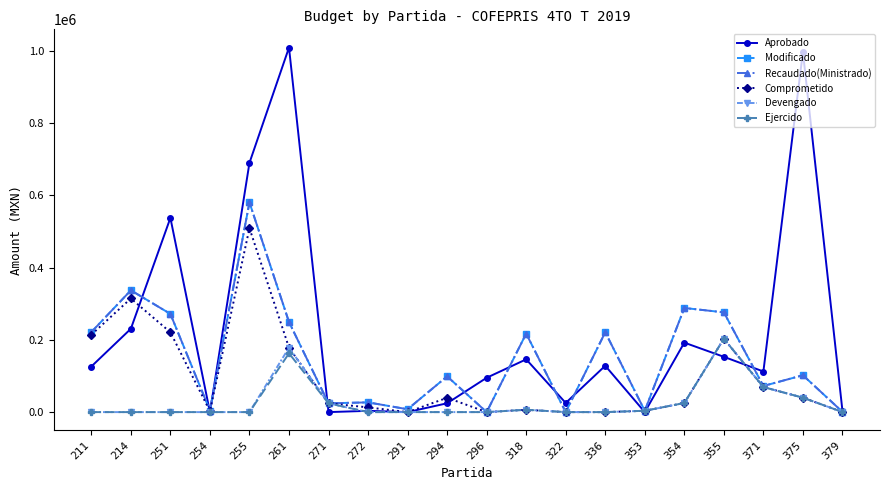

Reading right to left, what are all the values shown in this chart?

Aprobado: 379=3760.0	375=996300.0	371=112323.0	355=153000.0	354=192217.0	353=0.0	336=128255.0	322=25280.0	318=146000.0	296=95000.0	294=24455.0	291=0.0	272=3500.0	271=0.0	261=1008600.0	255=689631.2	254=0.0	251=537264.6	214=230600.0	211=126136.0
Modificado: 379=710.0	375=102000.0	371=72240.0	355=276000.0	354=288097.1	353=3671.4	336=220866.9	322=0.0	318=217122.7	296=0.0	294=98870.0	291=7900.0	272=26934.0	271=24302.0	261=249238.0	255=580046.0	254=4250.0	251=271698.2	214=336975.0	211=221334.3
Recaudado(Ministrado): 379=710.0	375=102000.0	371=72240.0	355=276000.0	354=288097.1	353=3671.4	336=220866.9	322=0.0	318=217122.7	296=0.0	294=98870.0	291=7900.0	272=26934.0	271=24302.0	261=249238.0	255=580046.0	254=4250.0	251=271698.2	214=336975.0	211=221334.3
Comprometido: 379=250.0	375=39835.6	371=69336.0	355=203054.8	354=25195.2	353=3671.4	336=0.0	322=0.0	318=6500.0	296=0.0	294=39590.9	291=0.0	272=13050.0	271=24302.0	261=178280.9	255=508705.3	254=2534.6	251=220833.2	214=314413.0	211=214150.1
Devengado: 379=250.0	375=39835.6	371=69336.0	355=203054.8	354=25195.2	353=3671.4	336=0.0	322=0.0	318=6500.0	296=0.0	294=0.0	291=0.0	272=0.0	271=24302.0	261=178280.9	255=0.0	254=0.0	251=0.0	214=0.0	211=0.0
Ejercido: 379=250.0	375=39835.6	371=69336.0	355=203054.8	354=25195.2	353=3671.4	336=0.0	322=0.0	318=6500.0	296=0.0	294=0.0	291=0.0	272=0.0	271=24302.0	261=162587.9	255=0.0	254=0.0	251=0.0	214=0.0	211=0.0